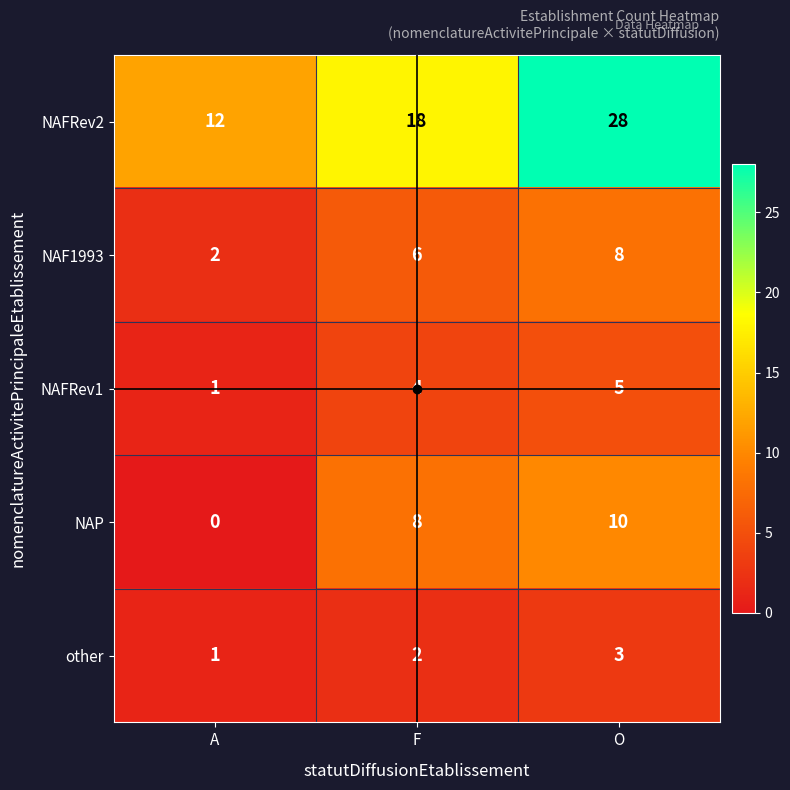

At which label is NAF1993 closest to 5?

F